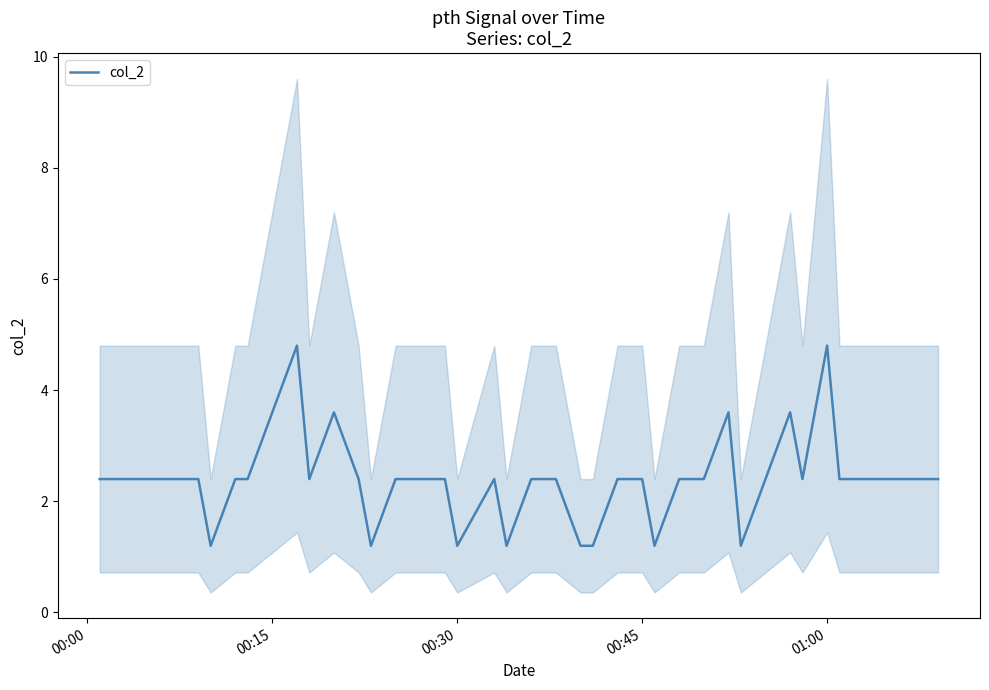

True or false: col_2 has a value of 8.4 at 01:00.

False